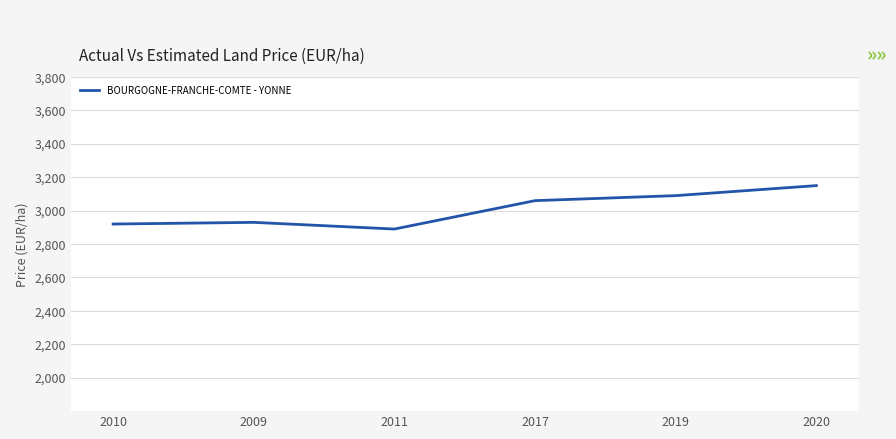

What is the difference between the second highest and minimum values?

200